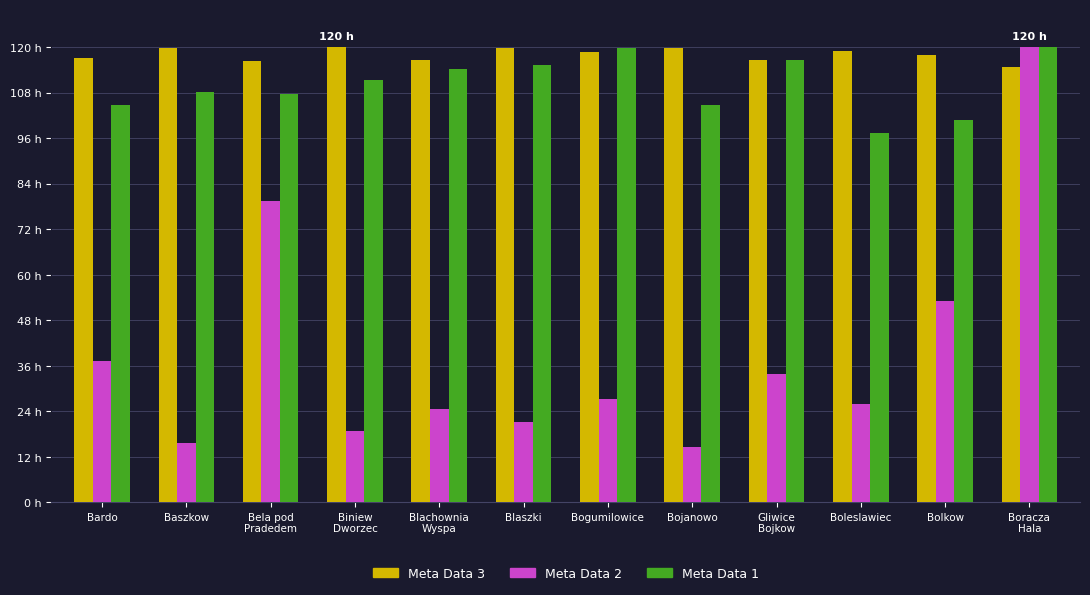

Rank the categories by Meta Data 3 value from lowest to highest.

Boracza
Hala, Bela pod
Pradedem, Gliwice
Bojkow, Blachownia
Wyspa, Bardo, Bolkow, Bogumilowice, Boleslawiec, Blaszki, Baszkow, Bojanowo, Biniew
Dworzec